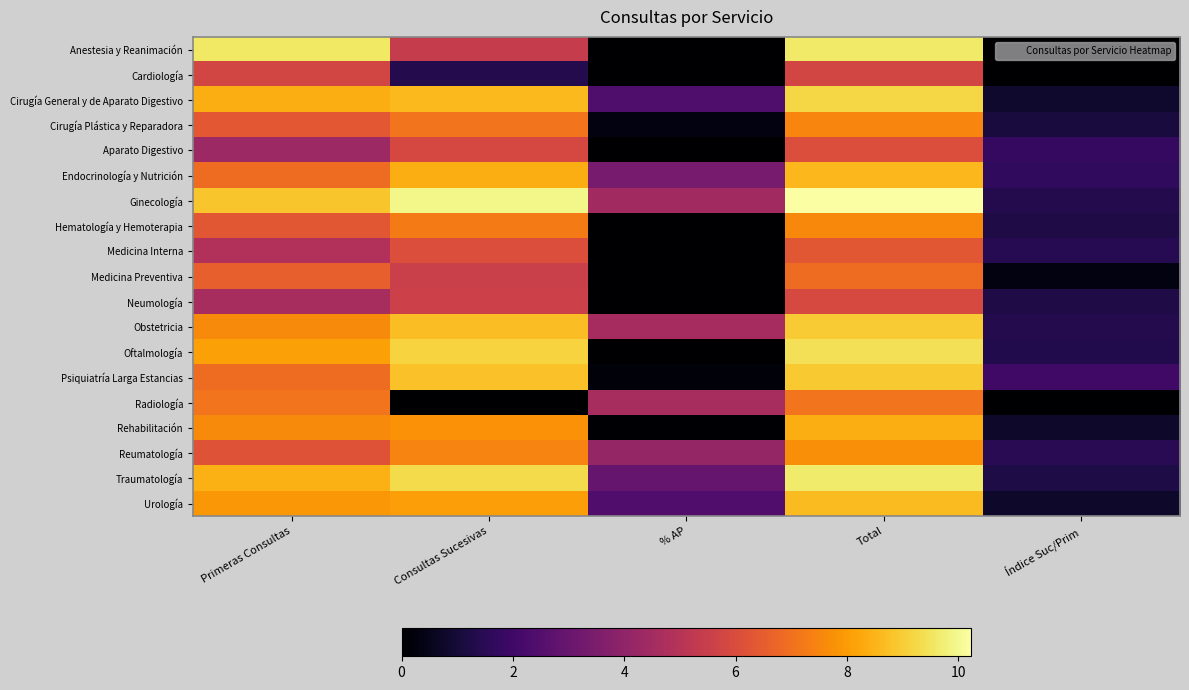

Reading right to left, what are all the values shown in this chart?

Anestesia y Reanimación: Índice Suc/Prim=0.0	Total=9.6	% AP=0.0	Consultas Sucesivas=5.4	Primeras Consultas=9.6
Cardiología: Índice Suc/Prim=0.0	Total=5.8	% AP=0.0	Consultas Sucesivas=1.4	Primeras Consultas=5.8
Cirugía General y de Aparato Digestivo: Índice Suc/Prim=0.8	Total=9.2	% AP=2.4	Consultas Sucesivas=8.6	Primeras Consultas=8.4
Cirugía Plástica y Reparadora: Índice Suc/Prim=1.1	Total=7.5	% AP=0.3	Consultas Sucesivas=7.1	Primeras Consultas=6.4
Aparato Digestivo: Índice Suc/Prim=1.7	Total=6.1	% AP=0.0	Consultas Sucesivas=5.9	Primeras Consultas=4.3
Endocrinología y Nutrición: Índice Suc/Prim=1.7	Total=8.6	% AP=3.4	Consultas Sucesivas=8.4	Primeras Consultas=6.9
Ginecología: Índice Suc/Prim=1.4	Total=10.2	% AP=4.5	Consultas Sucesivas=9.9	Primeras Consultas=8.8
Hematología y Hemoterapia: Índice Suc/Prim=1.3	Total=7.6	% AP=0.0	Consultas Sucesivas=7.3	Primeras Consultas=6.3
Medicina Interna: Índice Suc/Prim=1.5	Total=6.3	% AP=0.0	Consultas Sucesivas=6.1	Primeras Consultas=4.9
Medicina Preventiva: Índice Suc/Prim=0.3	Total=6.9	% AP=0.0	Consultas Sucesivas=5.5	Primeras Consultas=6.6
Neumología: Índice Suc/Prim=1.3	Total=5.9	% AP=0.0	Consultas Sucesivas=5.6	Primeras Consultas=4.6
Obstetricia: Índice Suc/Prim=1.4	Total=9.0	% AP=4.6	Consultas Sucesivas=8.7	Primeras Consultas=7.6
Oftalmología: Índice Suc/Prim=1.3	Total=9.4	% AP=0.0	Consultas Sucesivas=9.1	Primeras Consultas=8.1
Psiquiatría Larga Estancias: Índice Suc/Prim=2.0	Total=8.9	% AP=0.2	Consultas Sucesivas=8.8	Primeras Consultas=6.9
Radiología: Índice Suc/Prim=0.0	Total=7.1	% AP=4.6	Consultas Sucesivas=0.0	Primeras Consultas=7.1
Rehabilitación: Índice Suc/Prim=0.8	Total=8.4	% AP=0.0	Consultas Sucesivas=7.8	Primeras Consultas=7.6
Reumatología: Índice Suc/Prim=1.5	Total=7.7	% AP=4.1	Consultas Sucesivas=7.5	Primeras Consultas=6.2
Traumatología: Índice Suc/Prim=1.2	Total=9.6	% AP=2.9	Consultas Sucesivas=9.3	Primeras Consultas=8.4
Urología: Índice Suc/Prim=0.8	Total=8.7	% AP=2.4	Consultas Sucesivas=8.0	Primeras Consultas=7.9